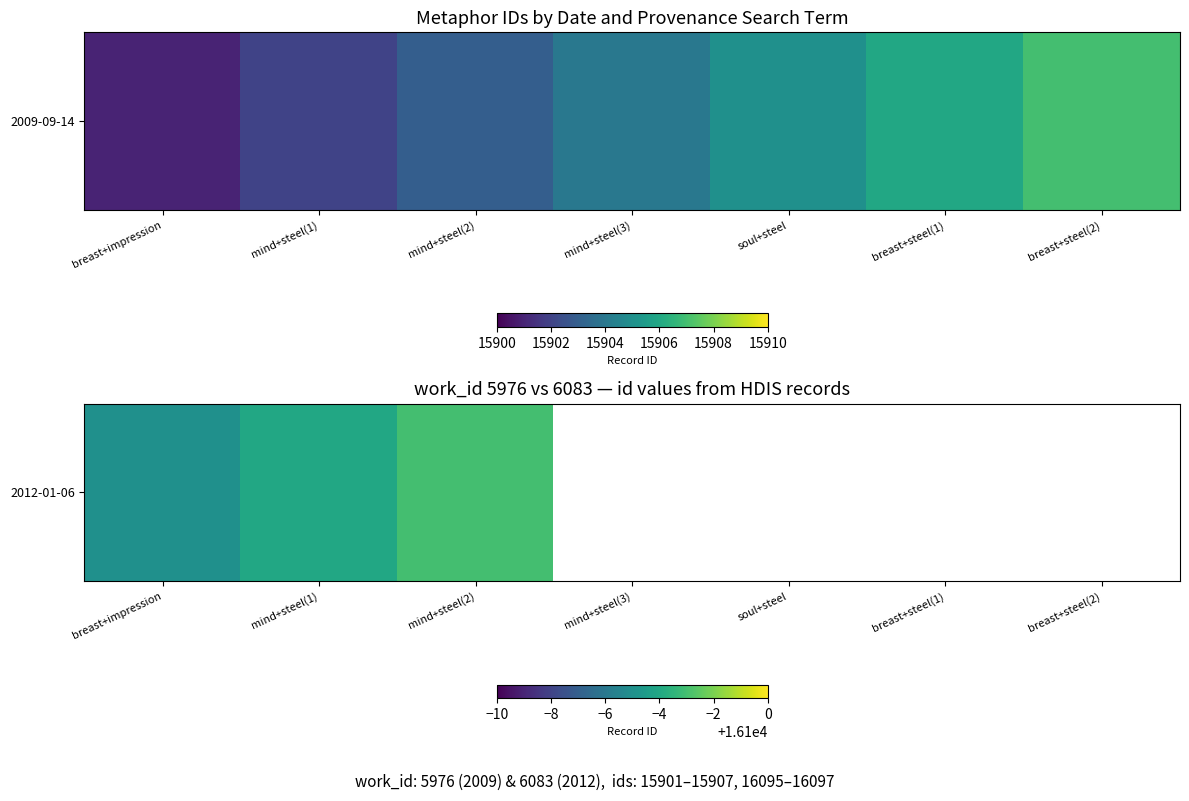

Which category has the lowest value across all series?

breast+impression